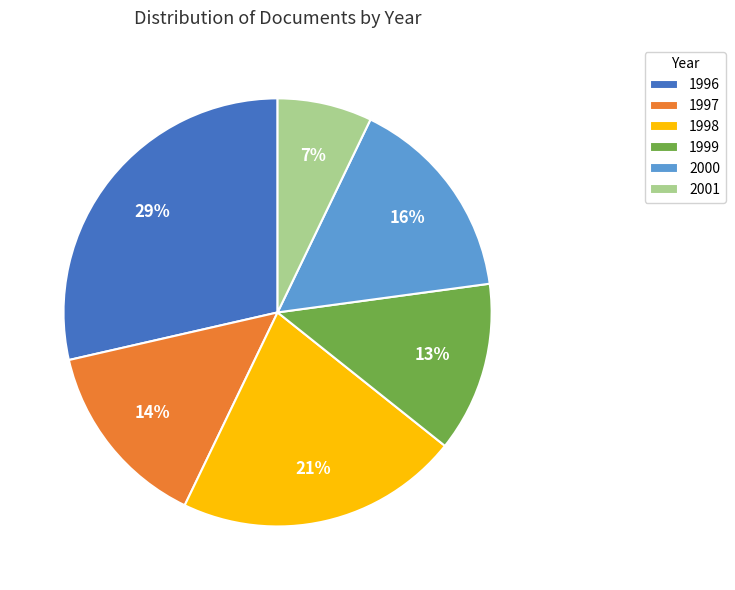

Approximately how many times larger is the value at 1999 compared to 1997?

0.9